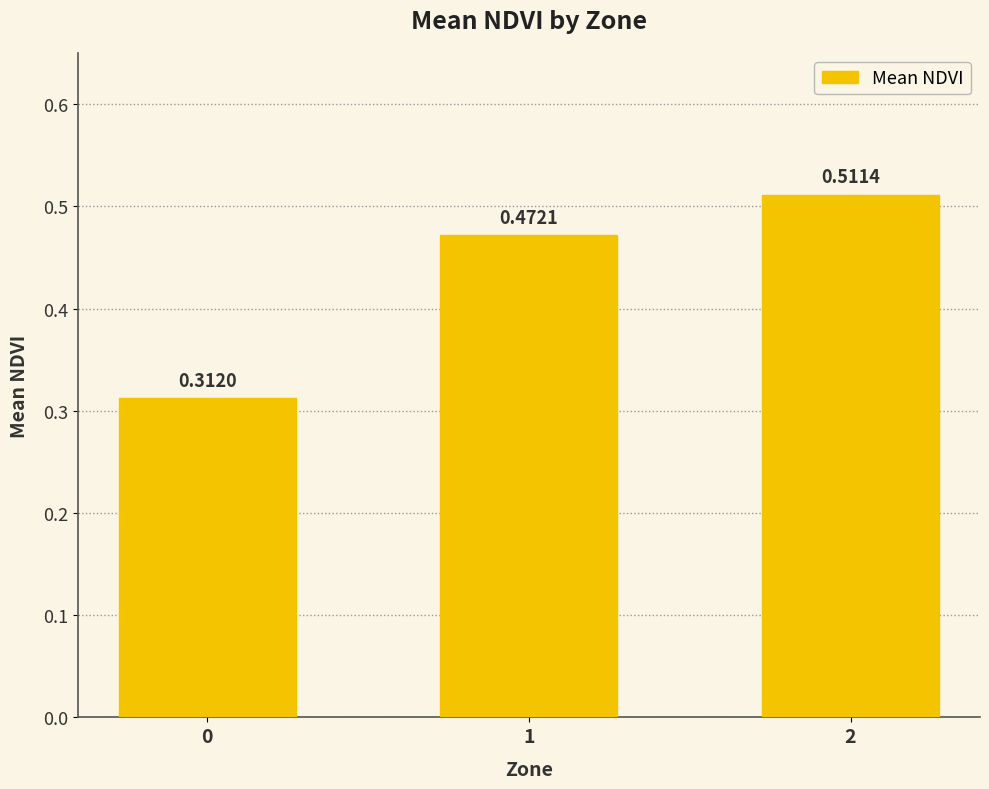

Between 2 and 1, which is larger?

2